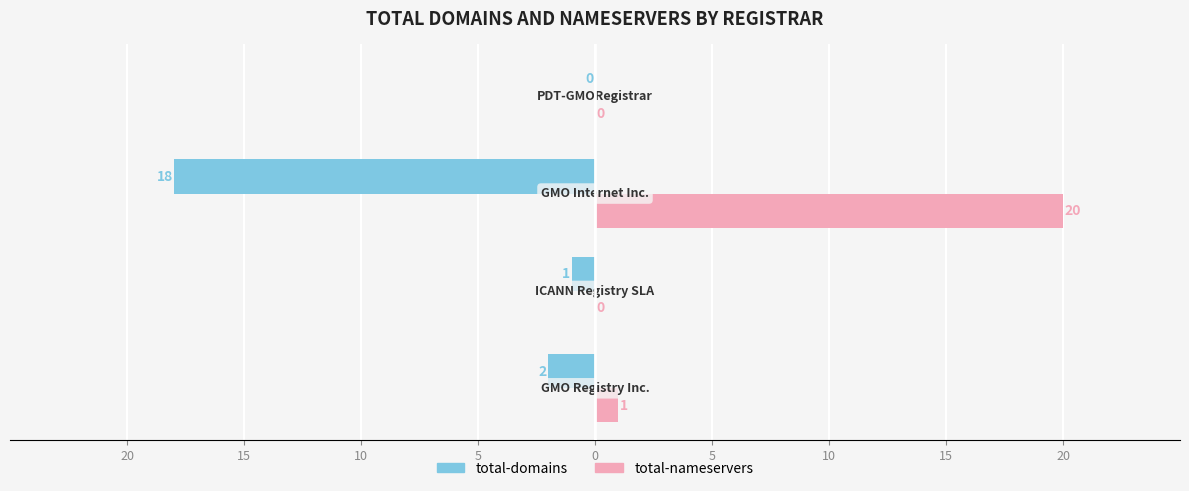

What are all the series names shown in the legend?

total-domains, total-nameservers